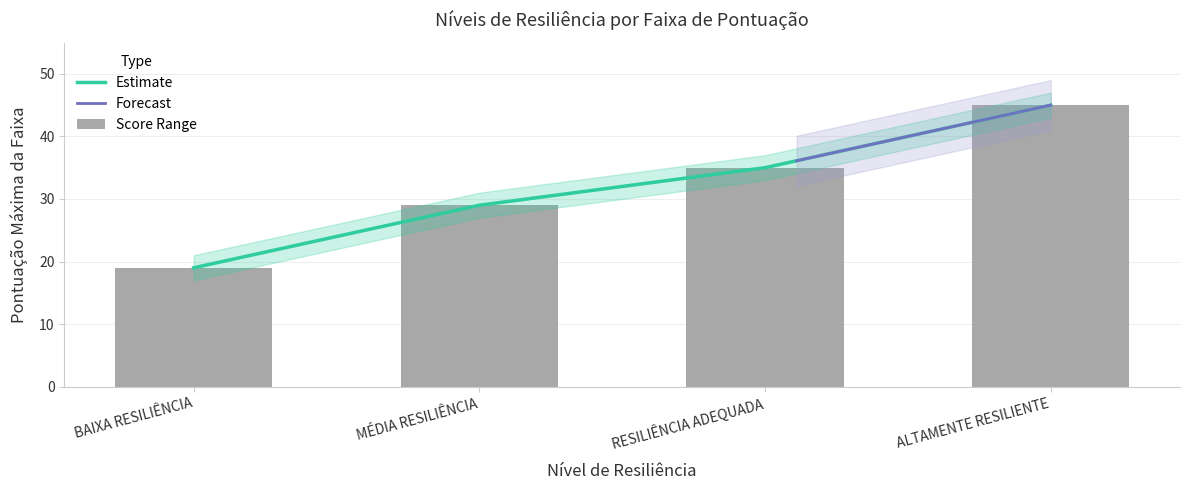

Is it true that the value at ALTAMENTE RESILIENTE is 22?

False